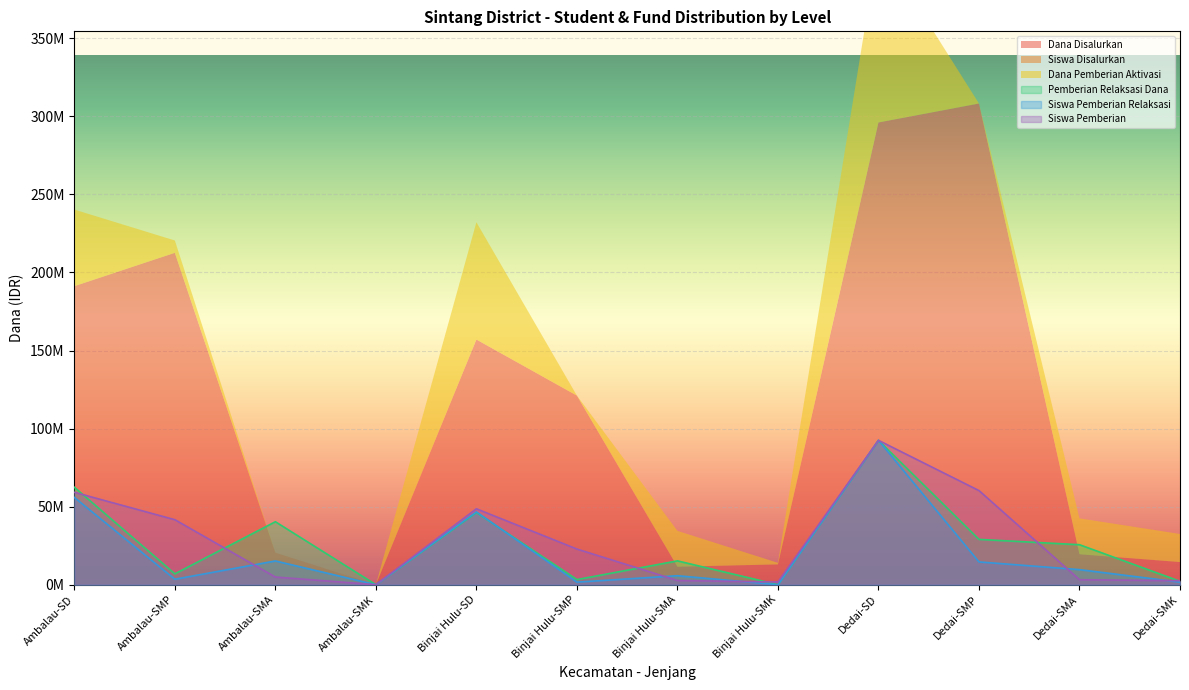

What position from the right is Ambalau-SMA?

10